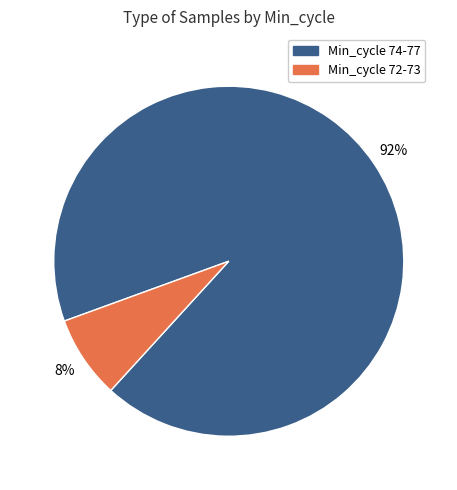

To the nearest percent, what is the average slice percentage?

50%